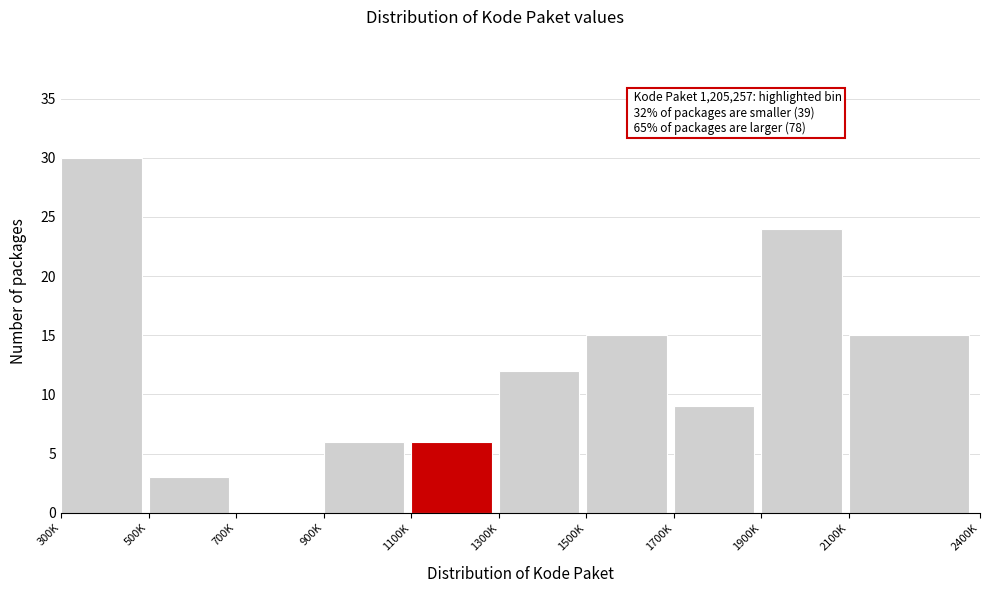

Reading left to right, transcribe all the data shown in this chart.

300K=30	500K=3	700K=0	900K=6	1100K=6	1300K=12	1500K=15	1700K=9	1900K=24	2100K=15